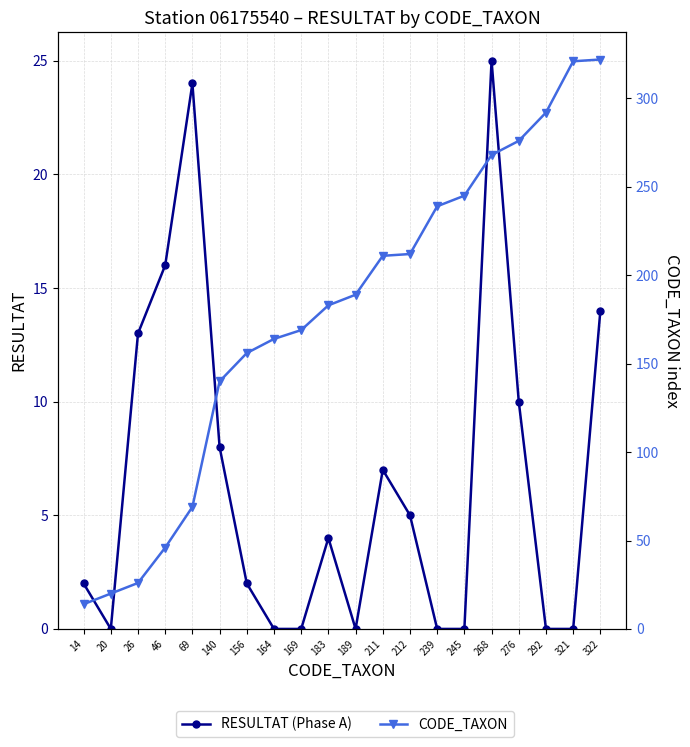

Is the value of RESULTAT (Phase A) at 14 greater than the value of CODE_TAXON at 169?

No